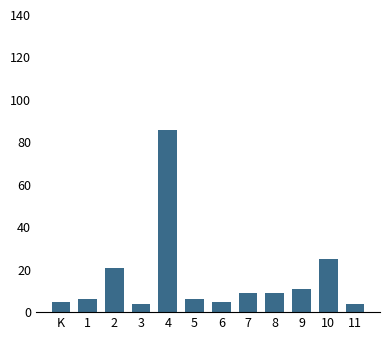

True or false: the data shows 4 at 11.

True